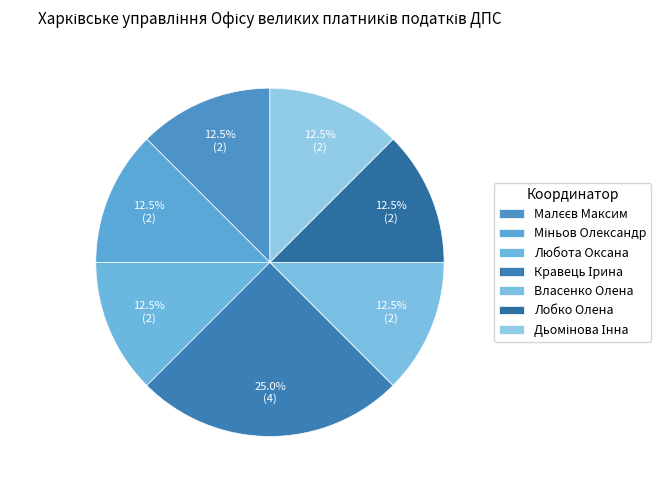

Count the number of slices in the pie.

7